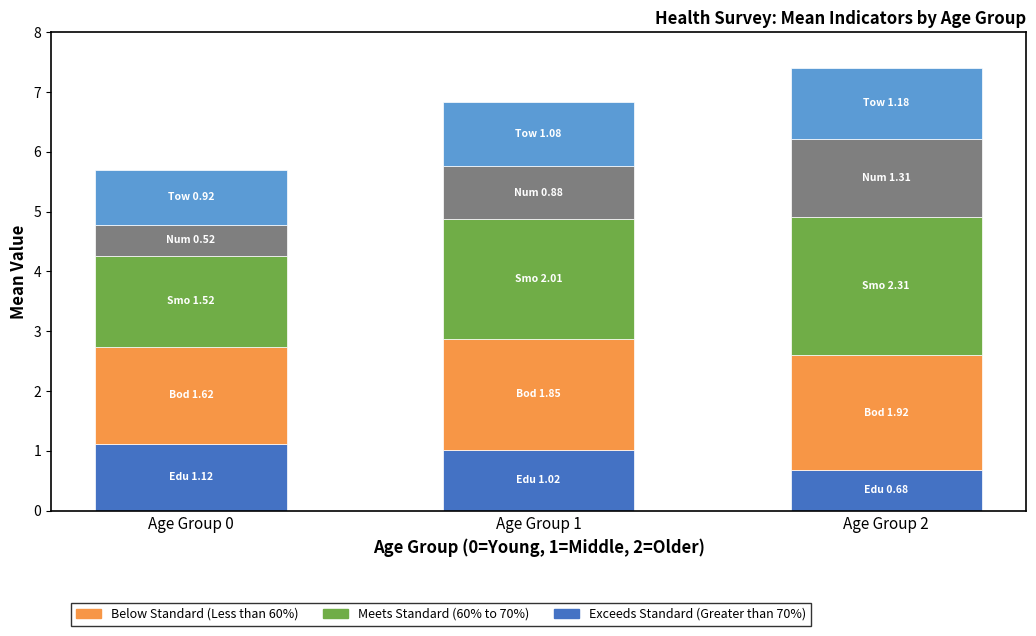

What is the total value across all series at Age Group 1?

6.8